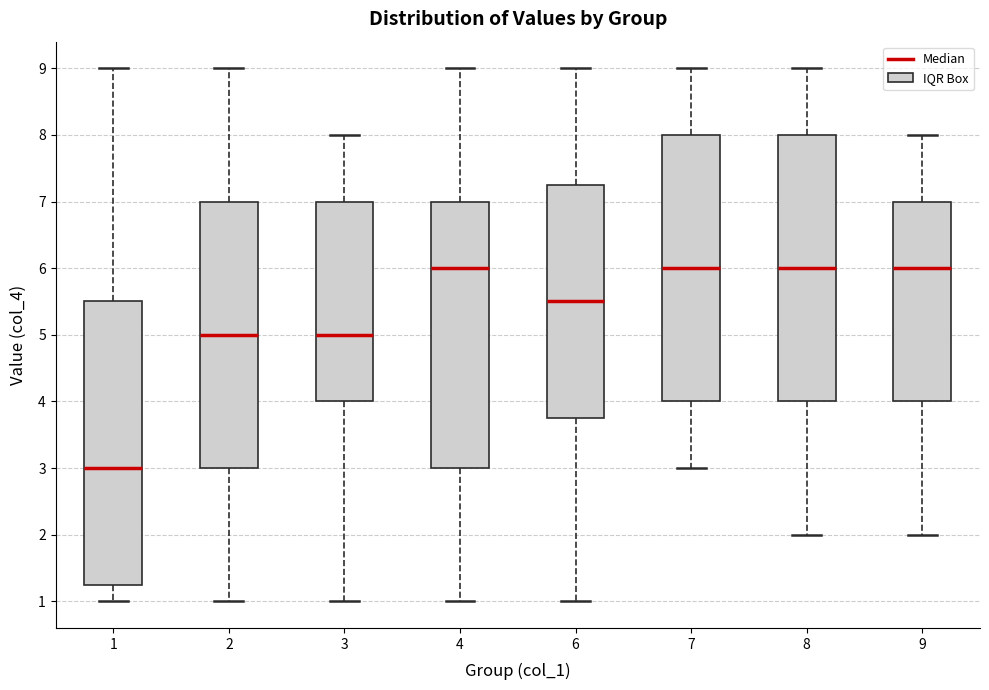

Where does the median line of the box at x = 9 sit on the y-axis? The values are not printed on the chart, so give them approximately, as read against the axis.

6.0